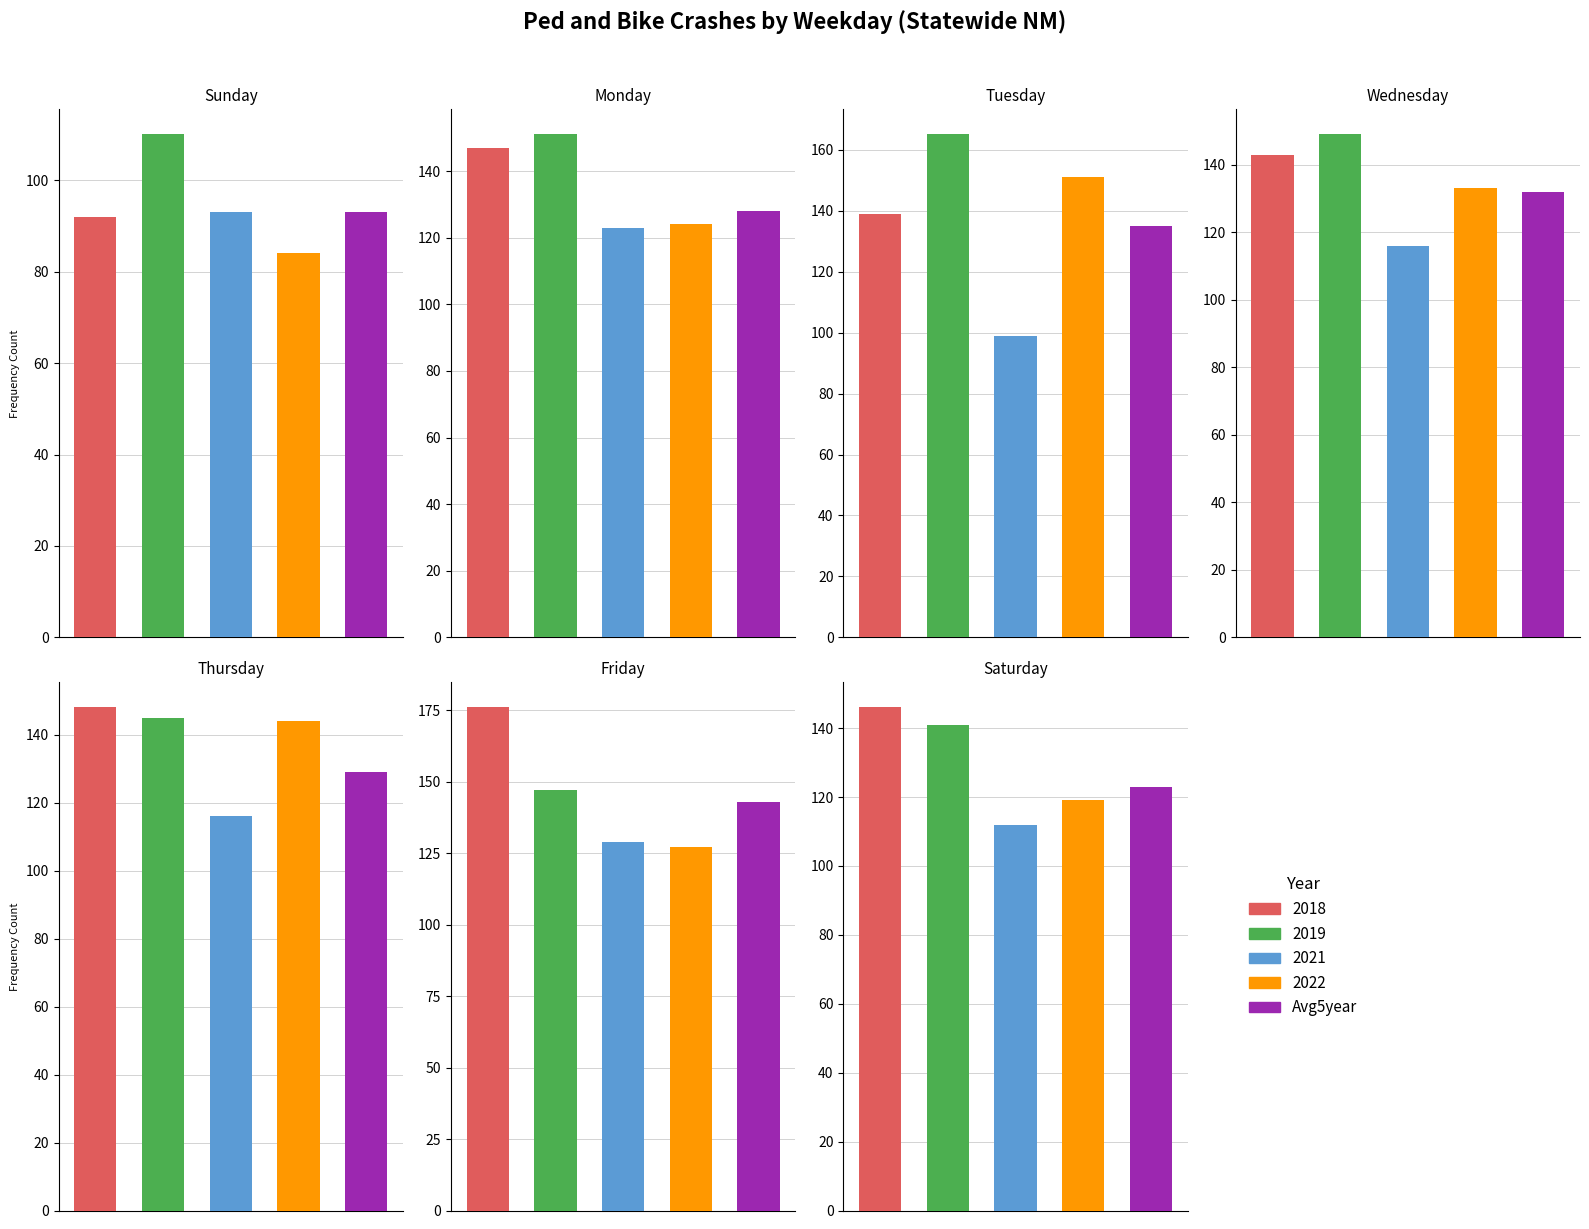

Rank the categories by Avg5year value from highest to lowest.

Friday, Tuesday, Wednesday, Thursday, Monday, Saturday, Sunday